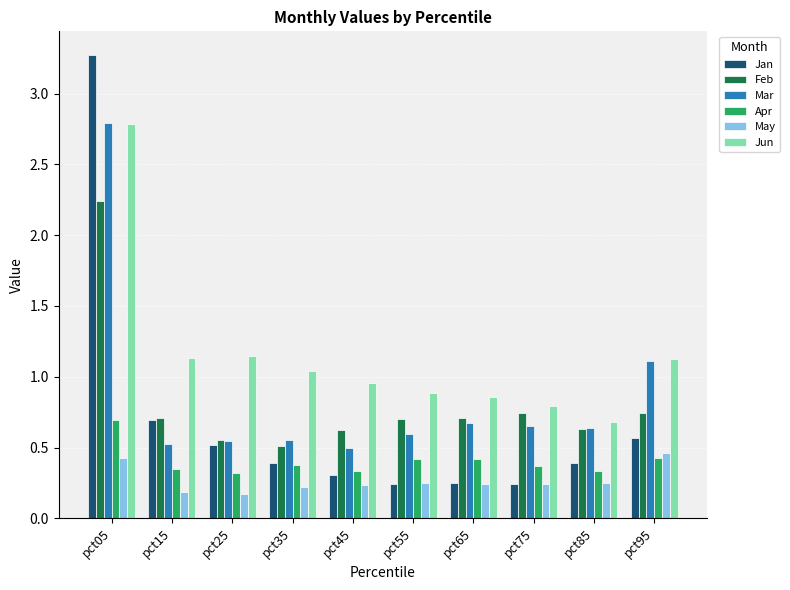

How many bars are there in each group?

6